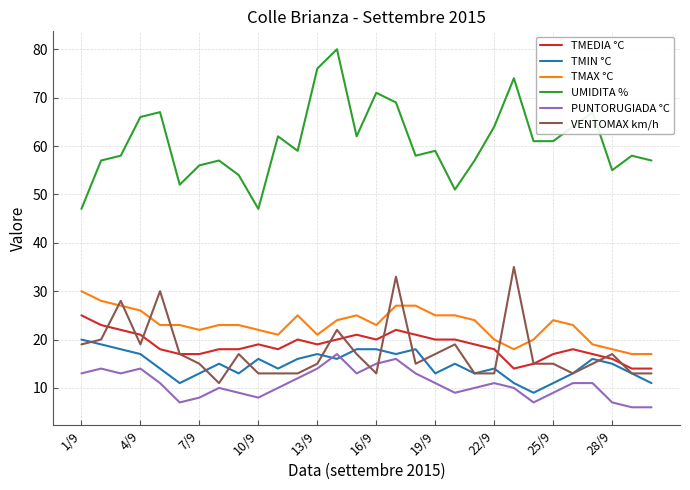

What is the greatest value displayed?

80